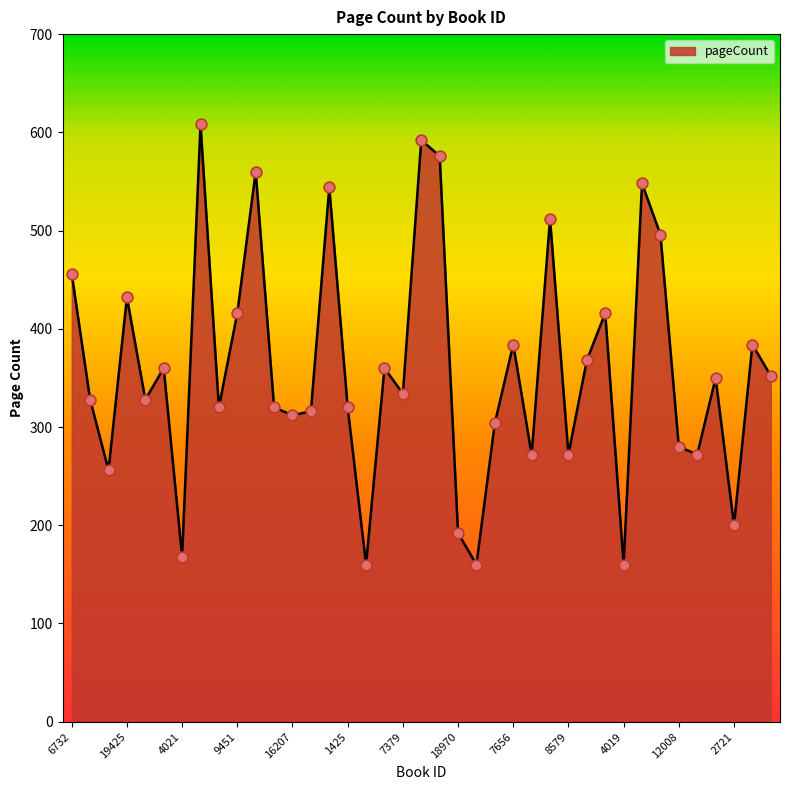

What is the greatest value displayed?

608